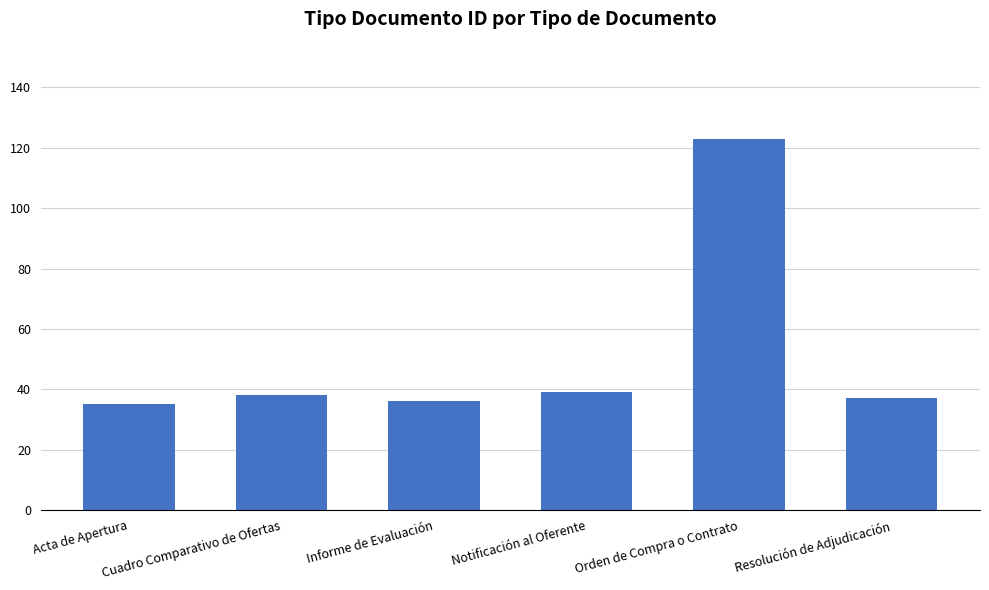

Does the chart contain stacked bars?

No